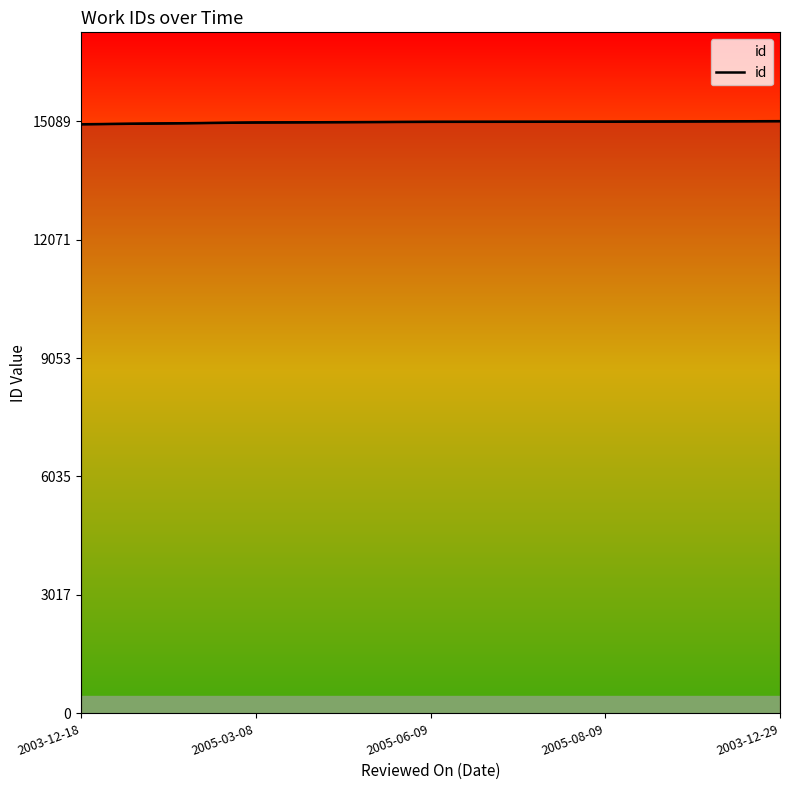

What is the sum of the values at 2005-03-08 and 2005-08-09?

30130